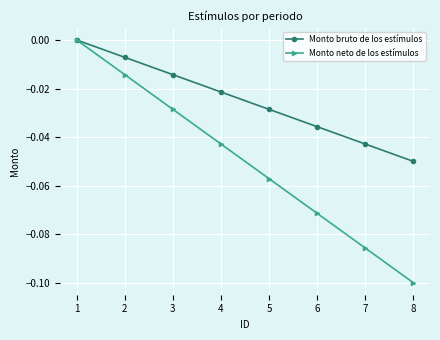

Does the chart display data point markers on the line(s)?

Yes